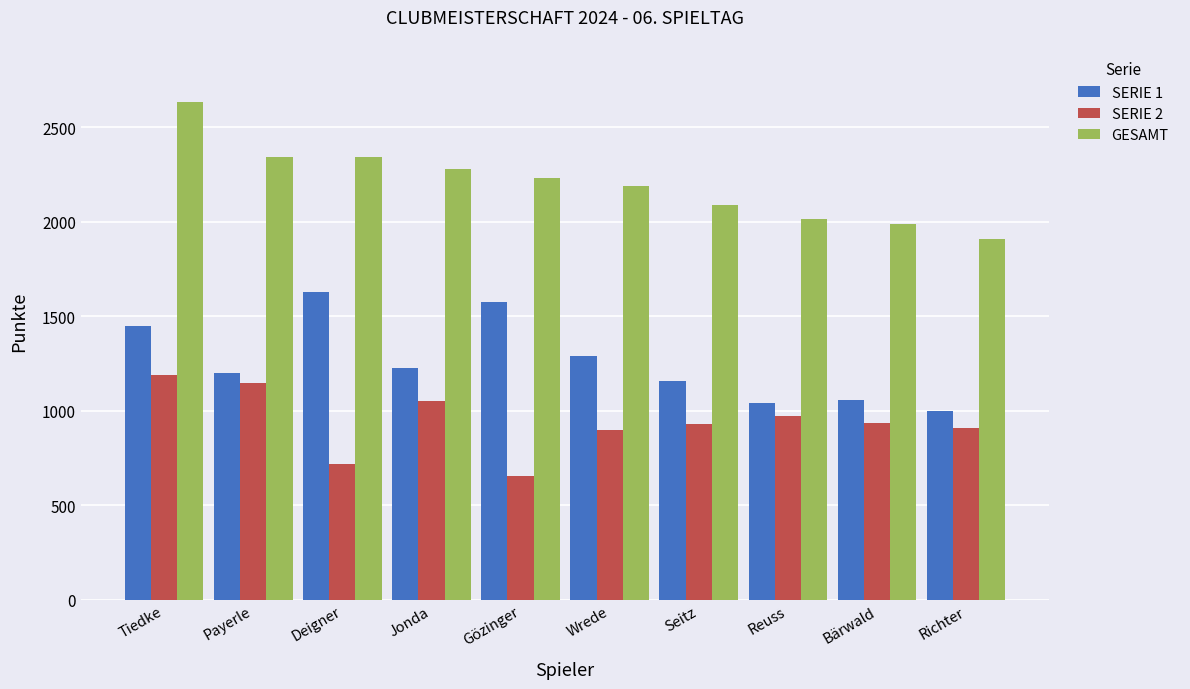

What is the label of the 7th bar from the right?

Jonda